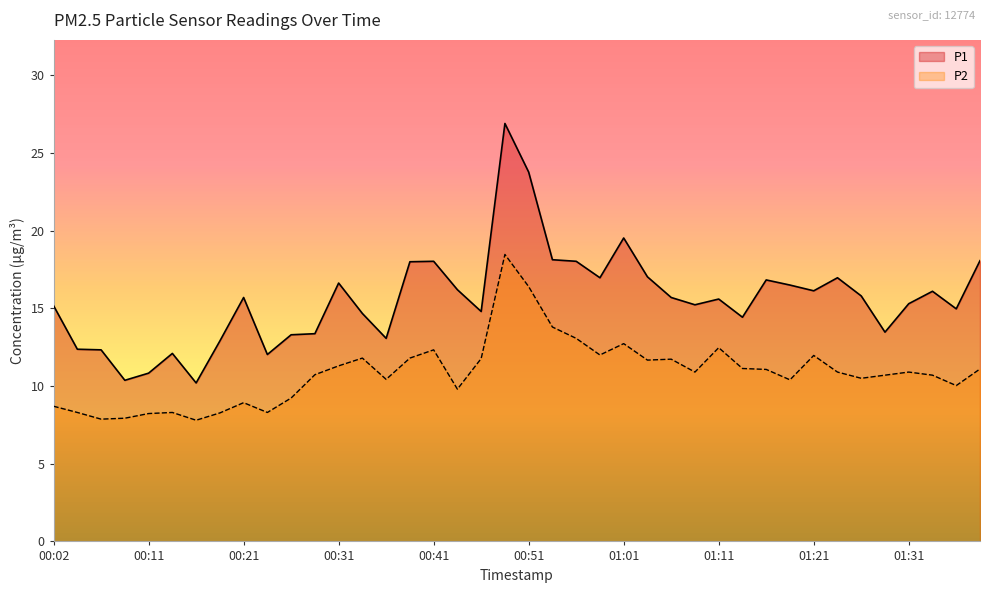

How many data points in P1 are above 15?

24